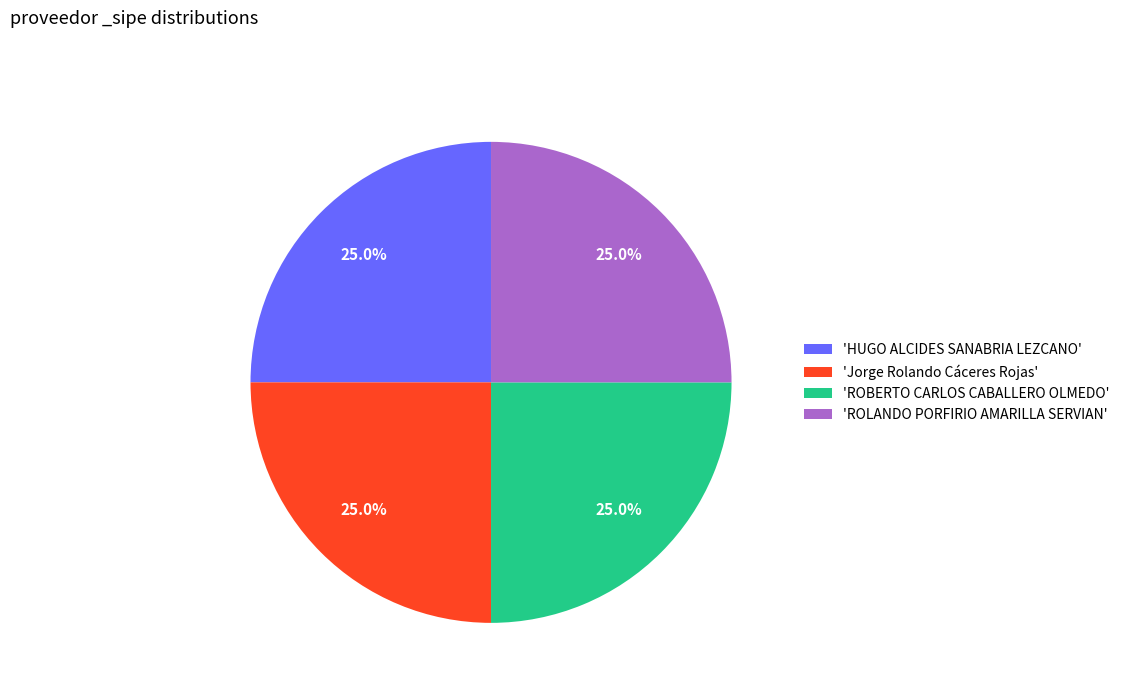

What percentage do 'ROLANDO PORFIRIO AMARILLA SERVIAN' and 'ROBERTO CARLOS CABALLERO OLMEDO' together represent?

50.0%